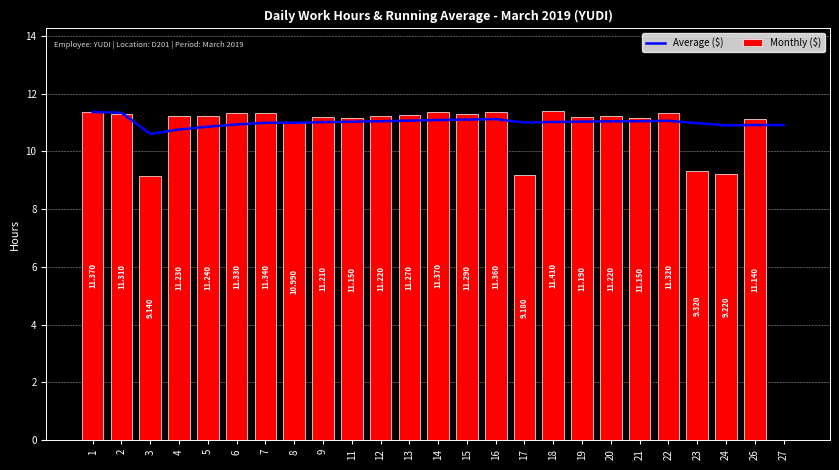

Count the number of data series in this chart.

2